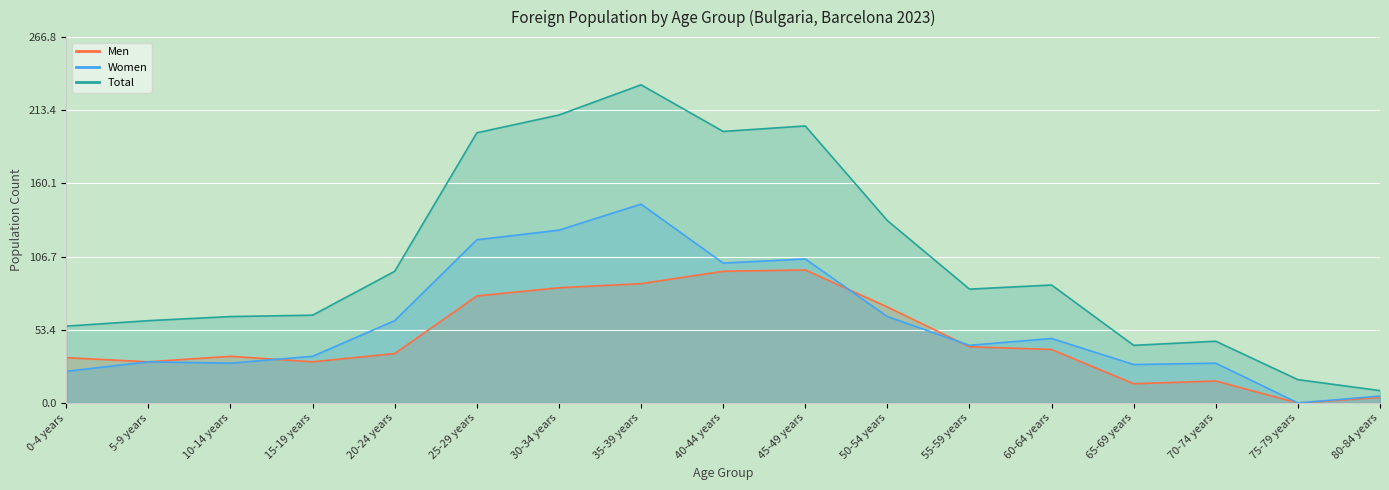

What is the sum of the Men values at 70-74 years and 25-29 years?

94